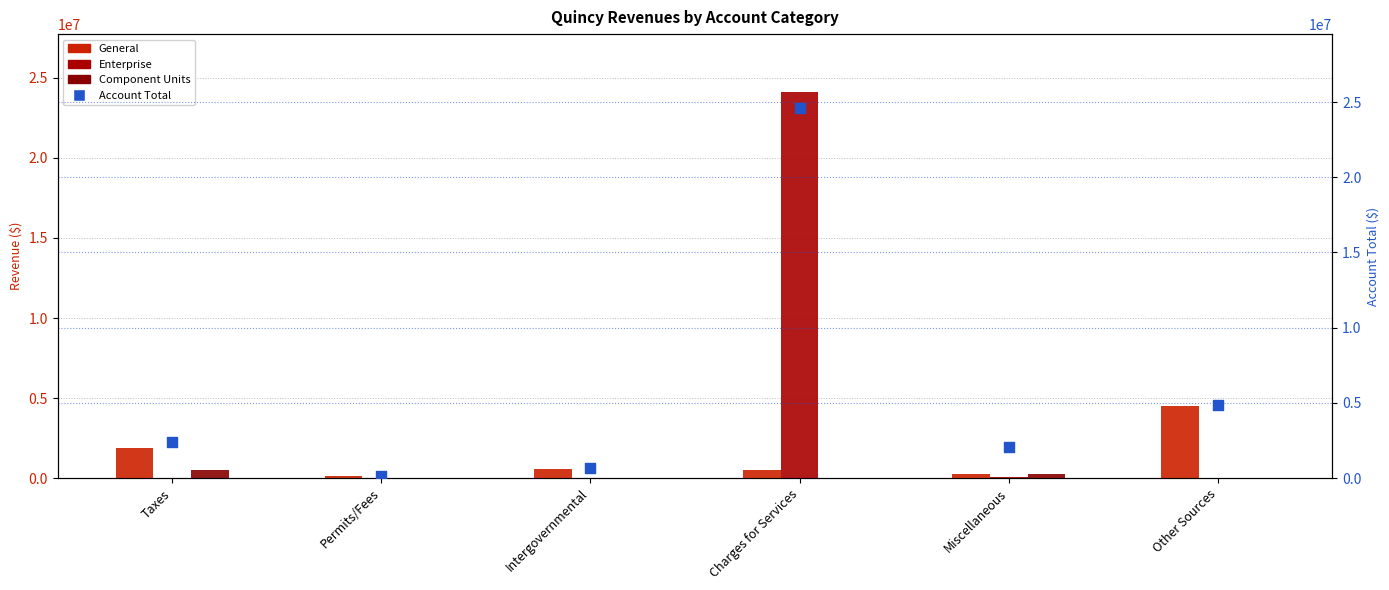

Which series contains the highest Y value?

Account Total